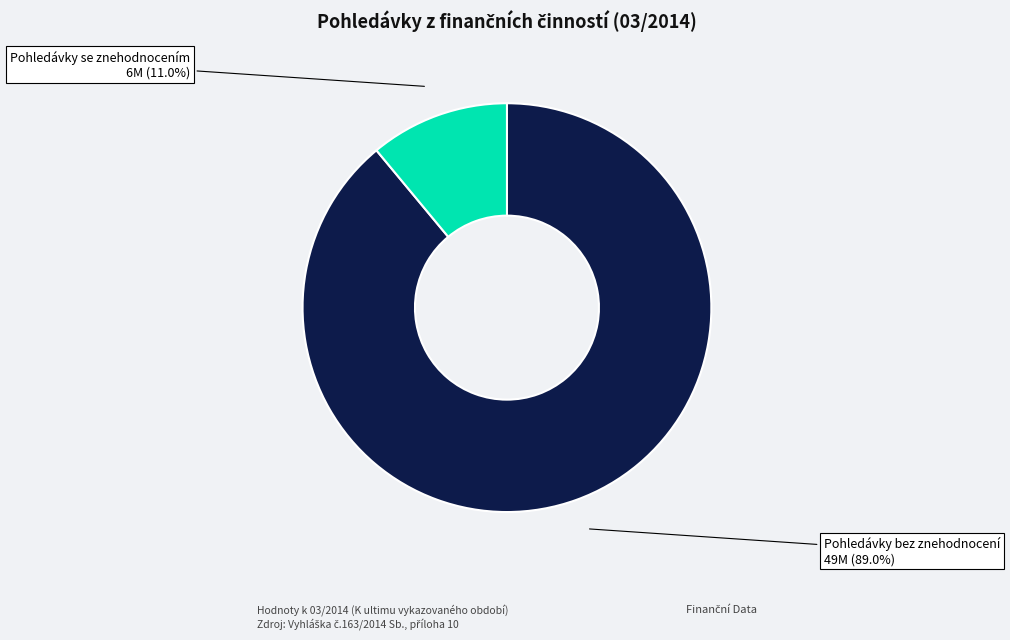

Do Pohledávky se znehodnocením and Pohledávky bez znehodnocení together represent more than half of the pie?

Yes